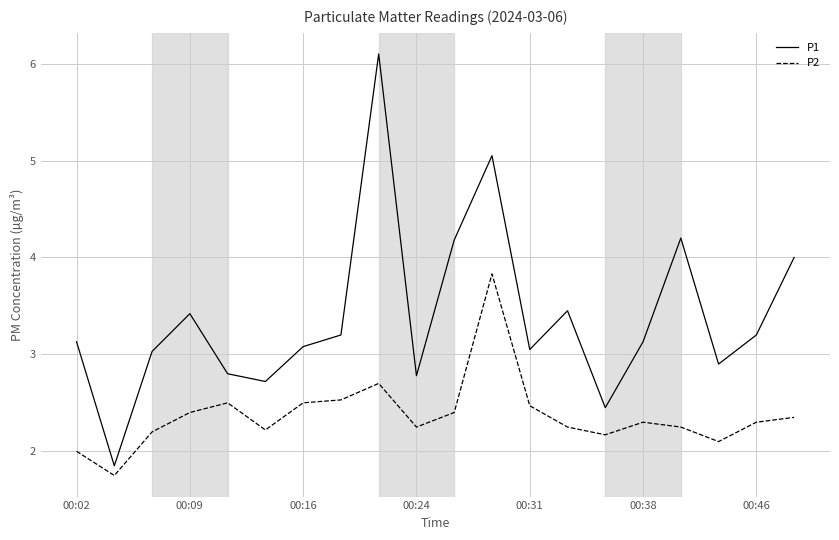

Which series has the largest total across all categories?

P1